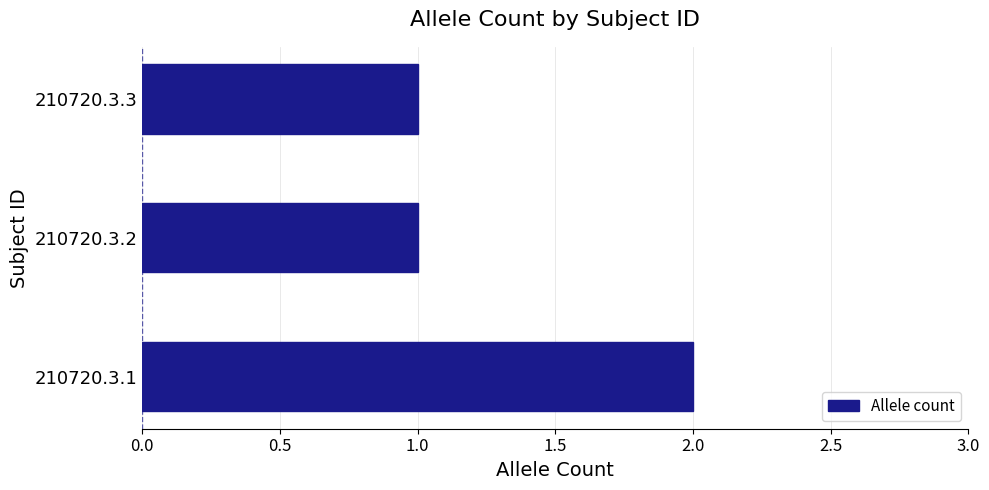

True or false: the data shows 1 at 210720.3.1.

False